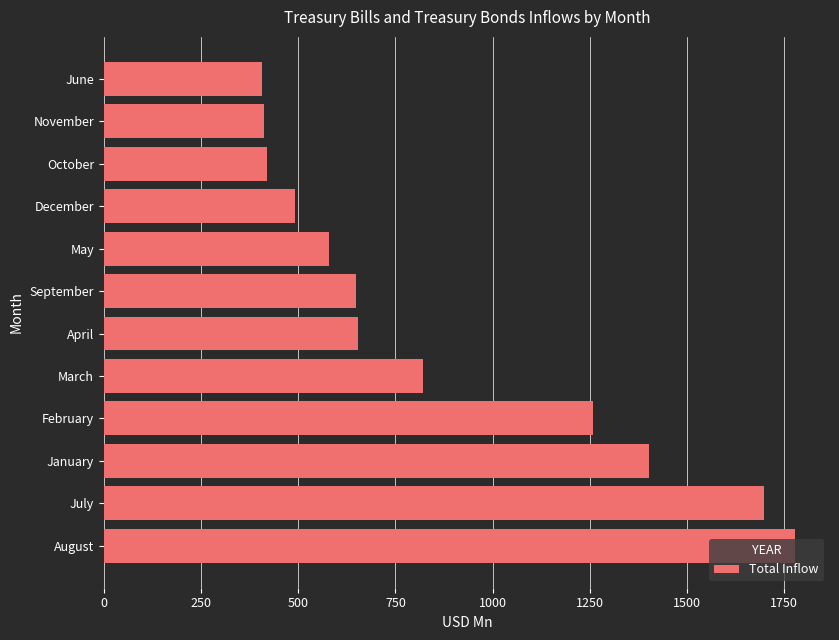

True or false: the data shows 1257.9 at February.

True